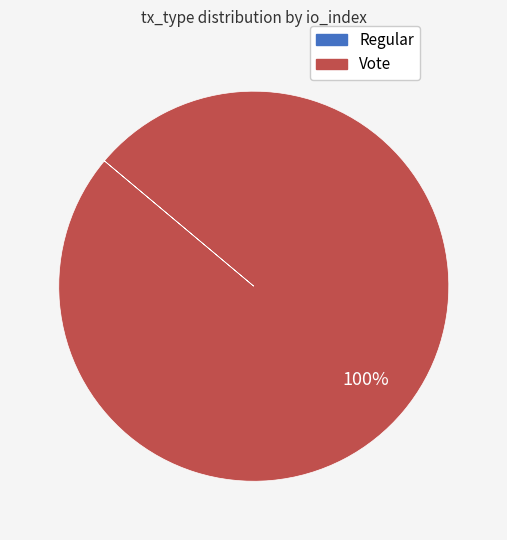

Is there a majority slice in this chart?

Yes